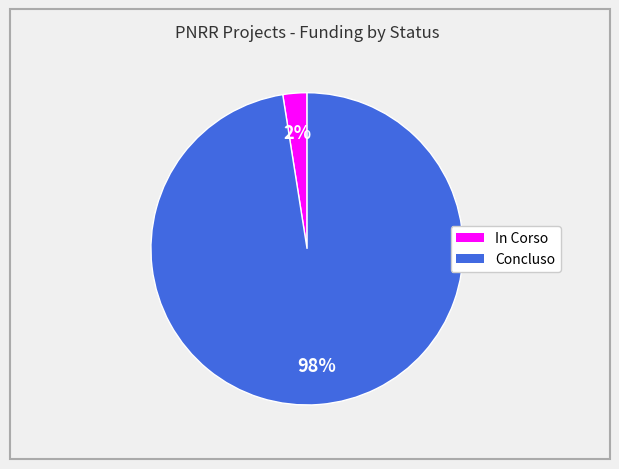

How many segments does this pie chart have?

2